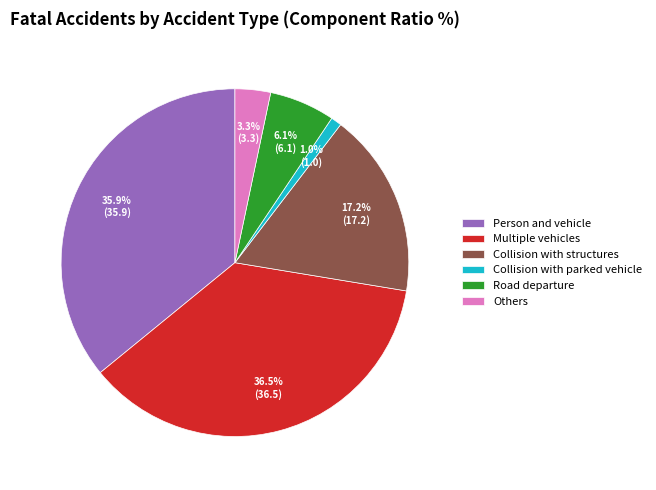

Combined, what portion of the pie is Multiple vehicles and Others?

39.8%